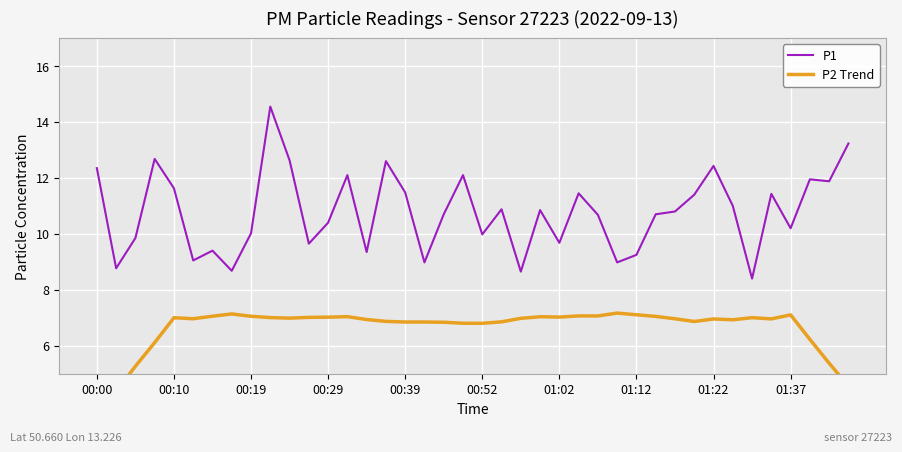

What position from the left is 21?

22